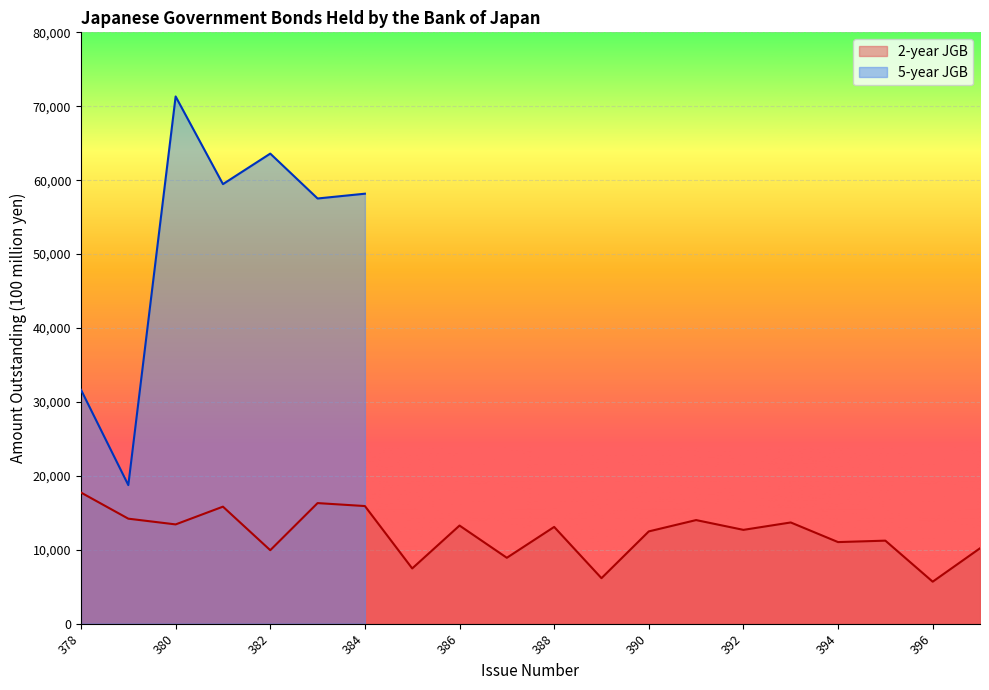

What is the ratio of the value at 384 to the value at 392?

1.3